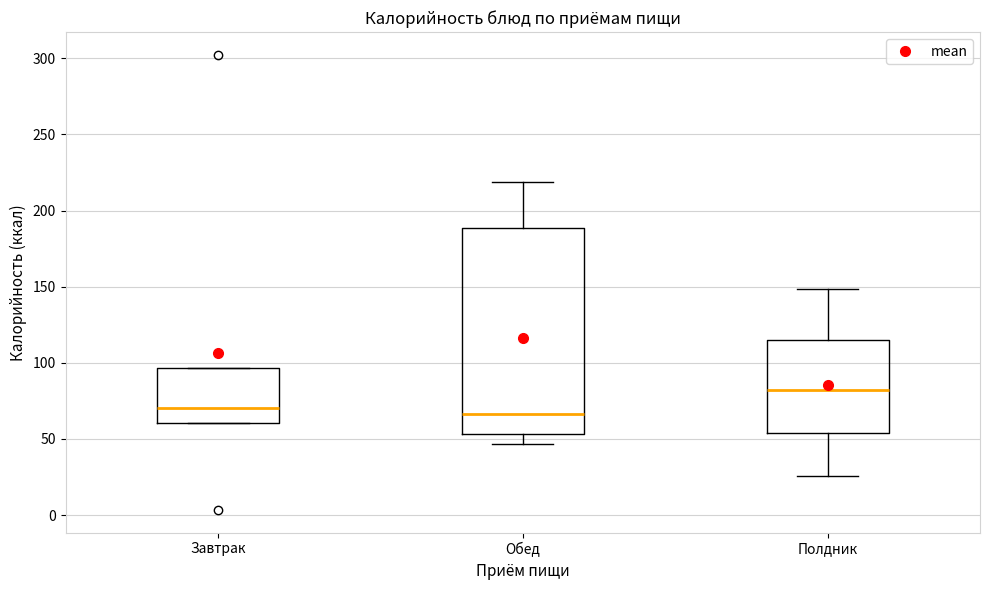

Where does the lower whisker of the box for Полдник end on the y-axis? The values are not printed on the chart, so give them approximately, as read against the axis.

25